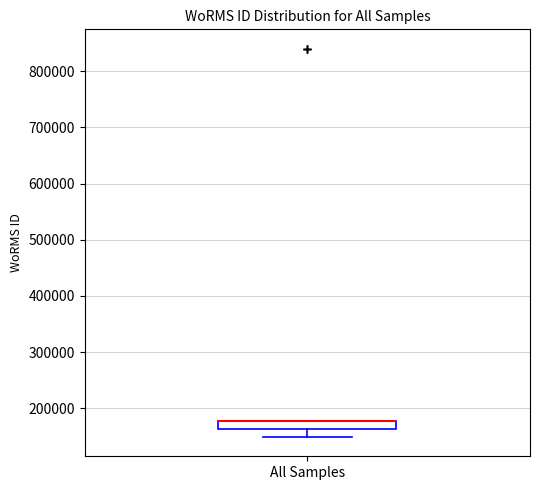

Read this box plot against the y-axis: the position of the median line, the range covered by the box, and the ends of both whiskers. The values are not printed on the chart, so give them approximately, as read against the axis.

median 180000 (drawn on the box's upper edge), box 160000 to 180000, whiskers 150000 to 180000